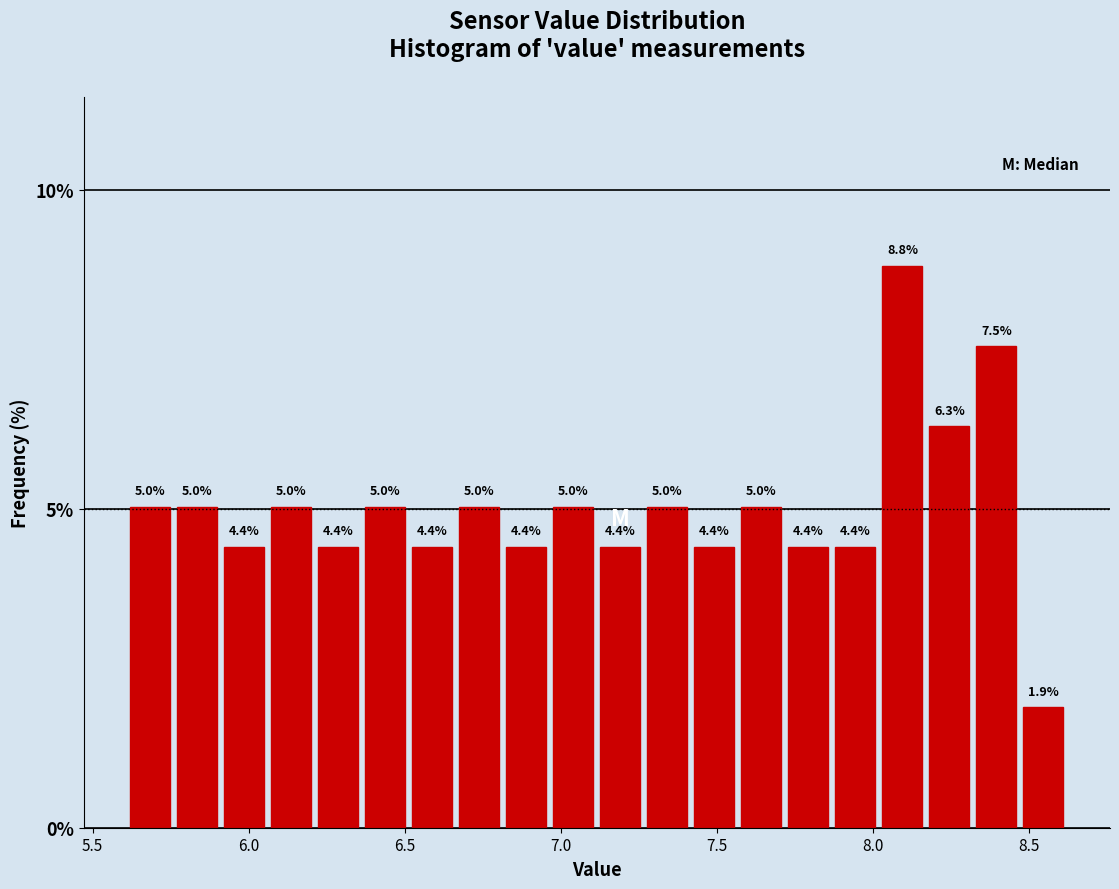

Read against the x-axis, roughly where is the centre of the tallest bar?

8.10